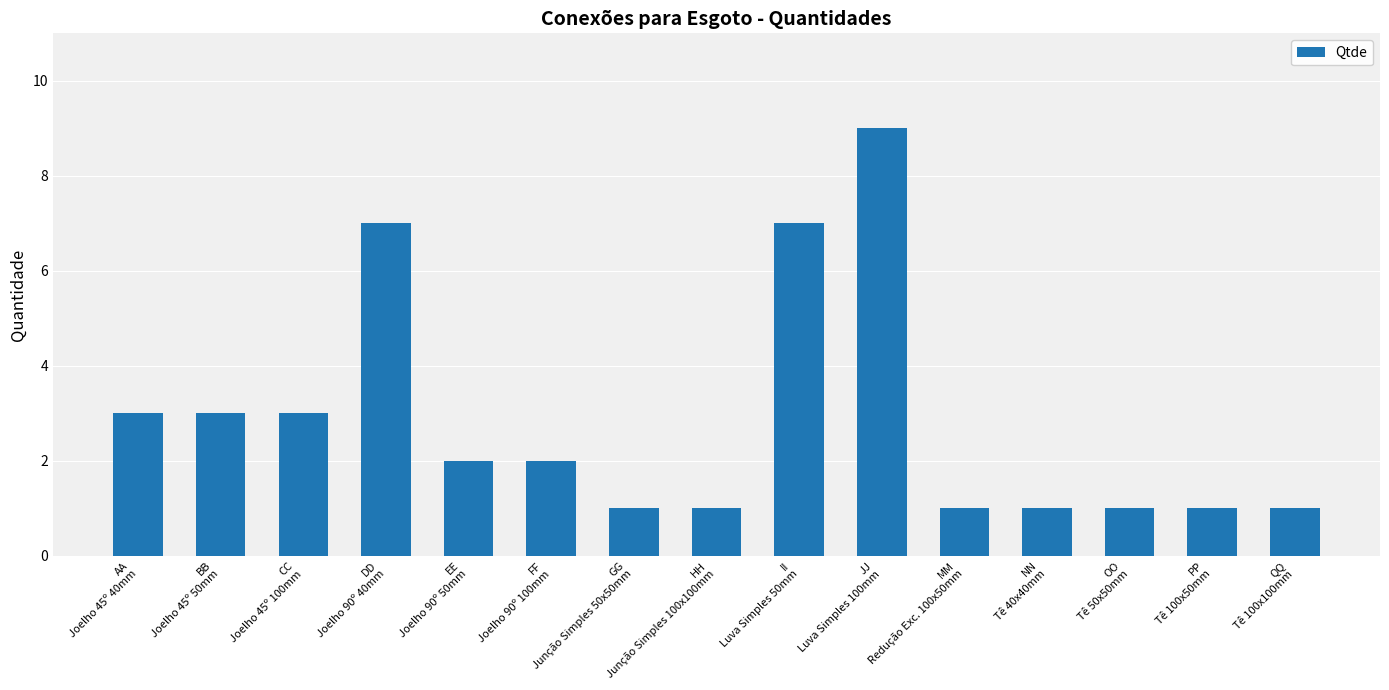

The value at OO
Tê 50x50mm is 2. True or false?

False